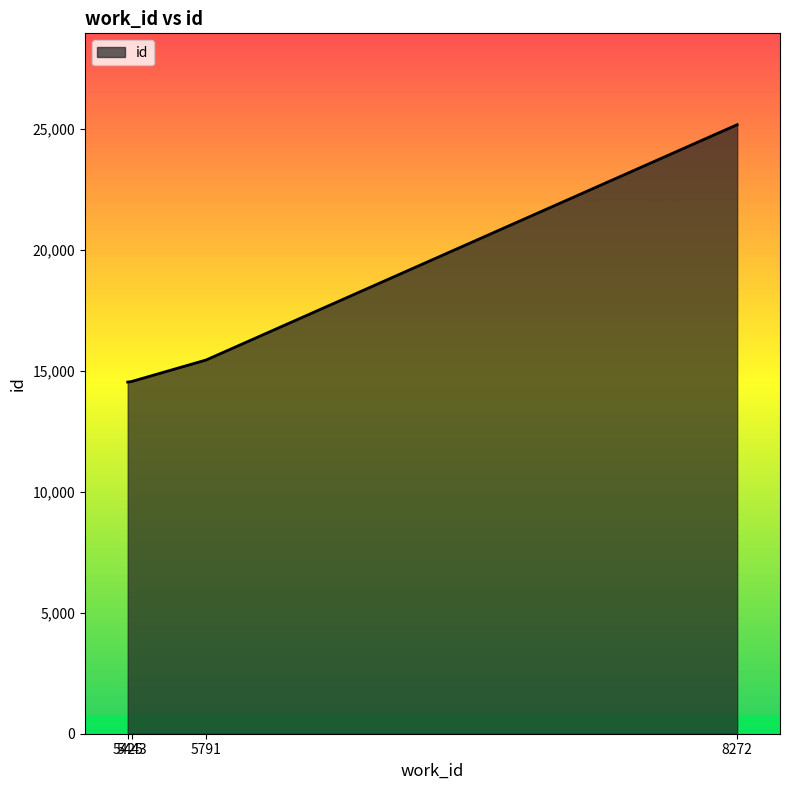

Which category has the highest value across all series?

8272